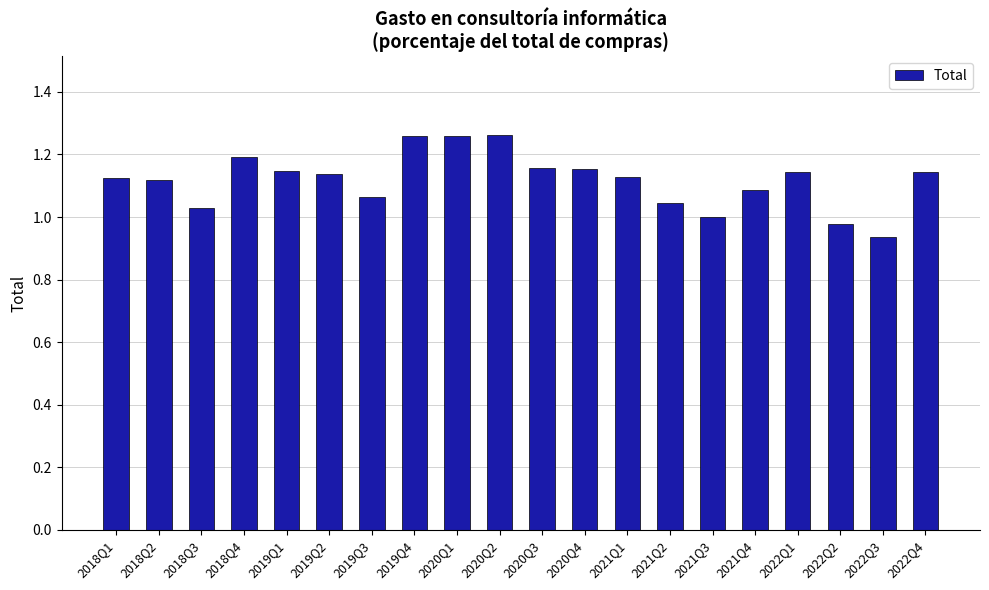

What is the sum of the values at 2021Q4 and 2018Q3?

2.1